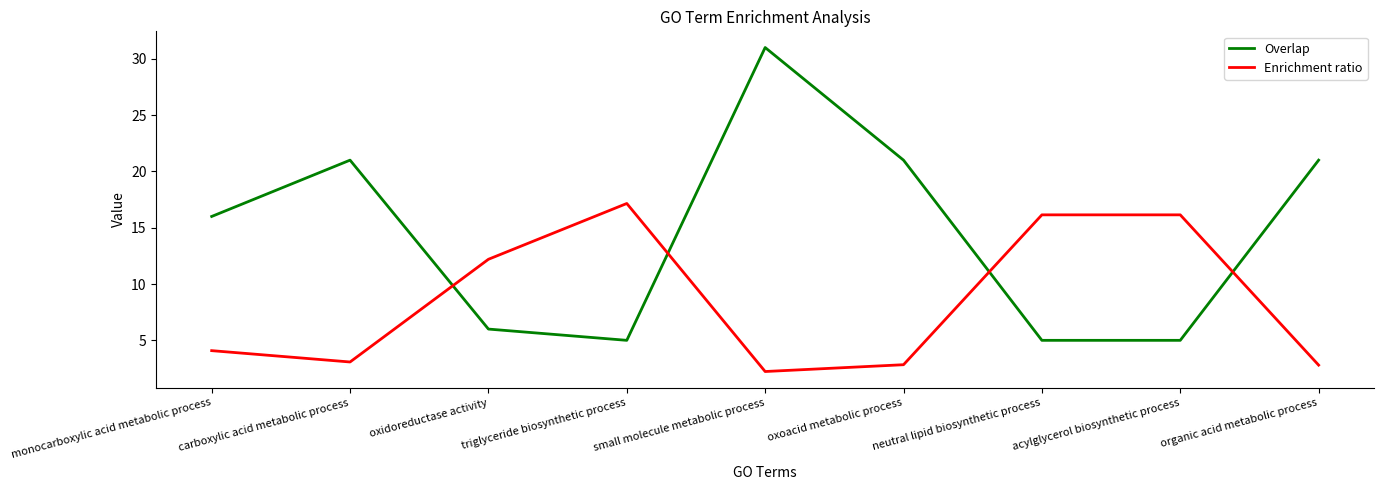

What is the difference between the highest and lowest values at carboxylic acid metabolic process?

17.9